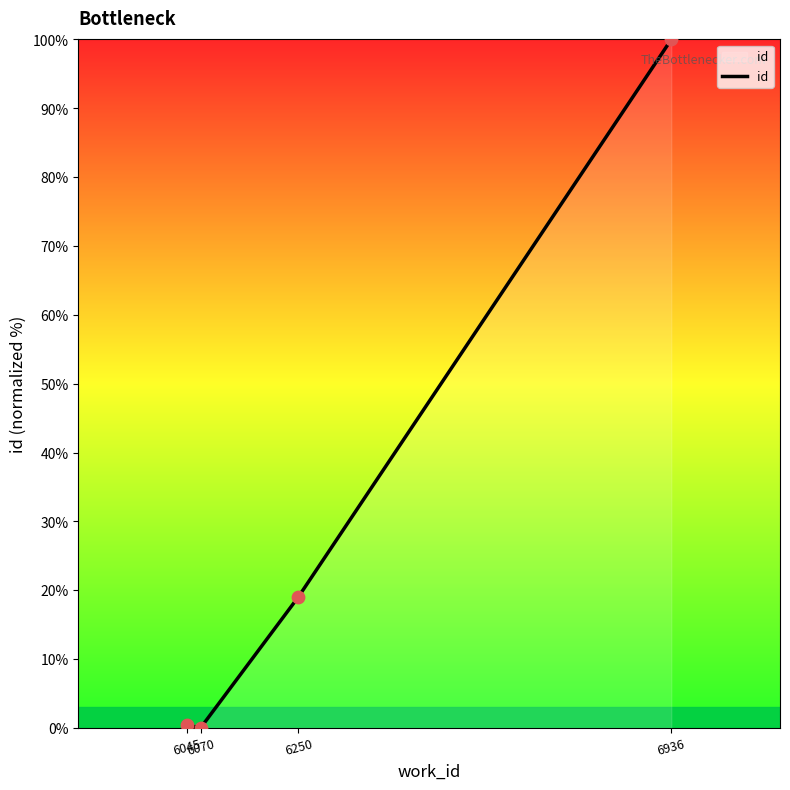

Between 6936 and 6045, which is larger?

6936